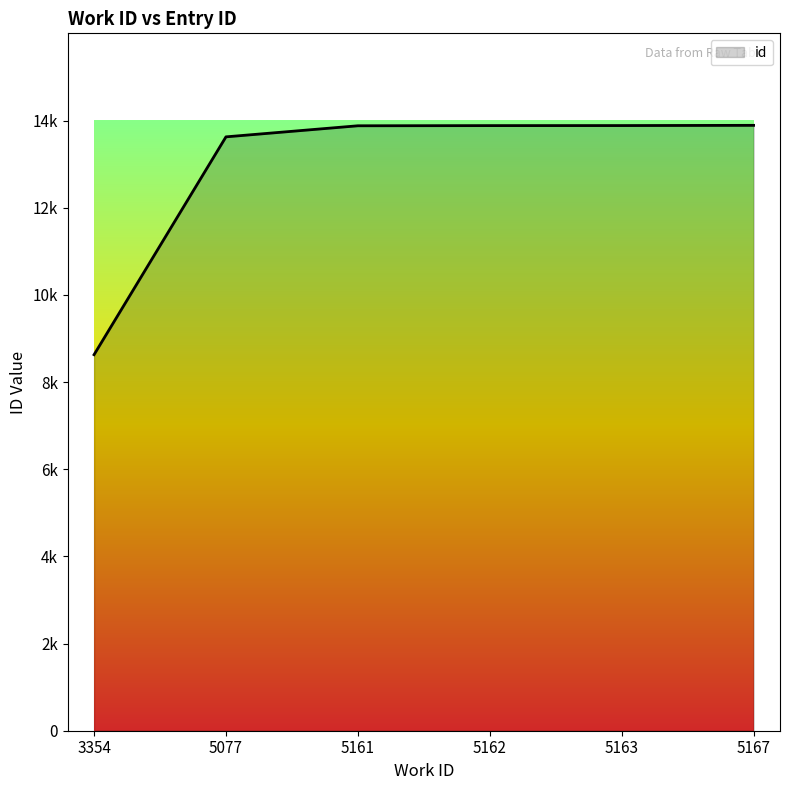

Does the chart display data point markers on the line(s)?

No